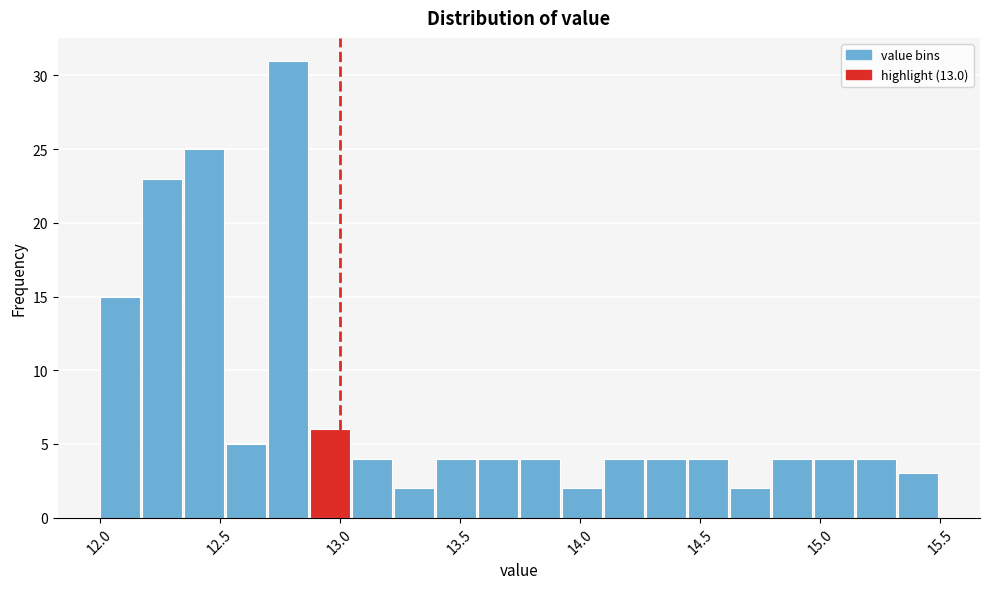

Read against the x-axis, roughly where is the centre of the tallest bar?

12.80